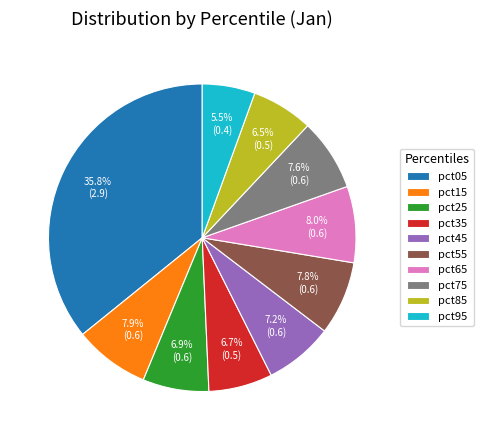

Which slice is the smallest?

pct95